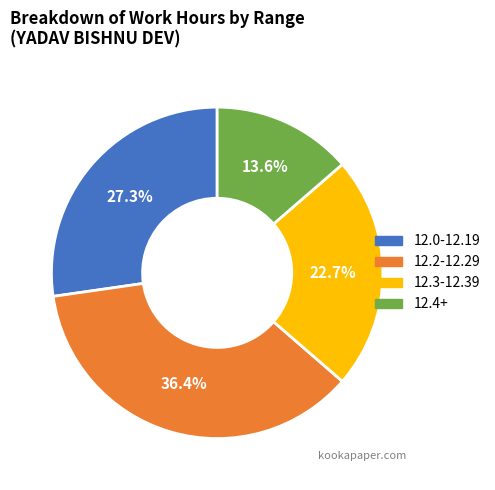

Is there a majority slice in this chart?

No